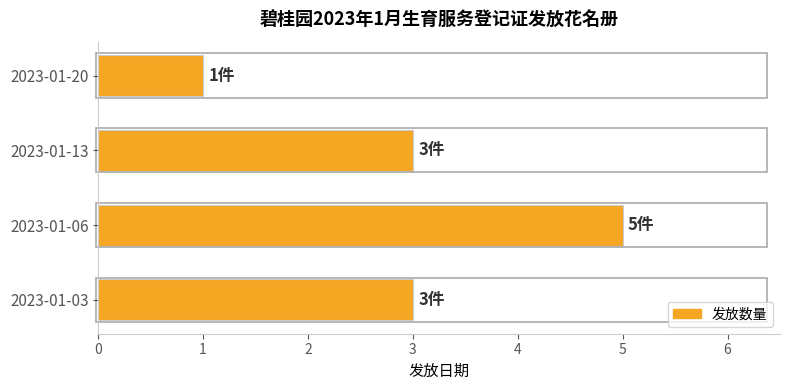

The value at 2023-01-03 is 3. True or false?

True